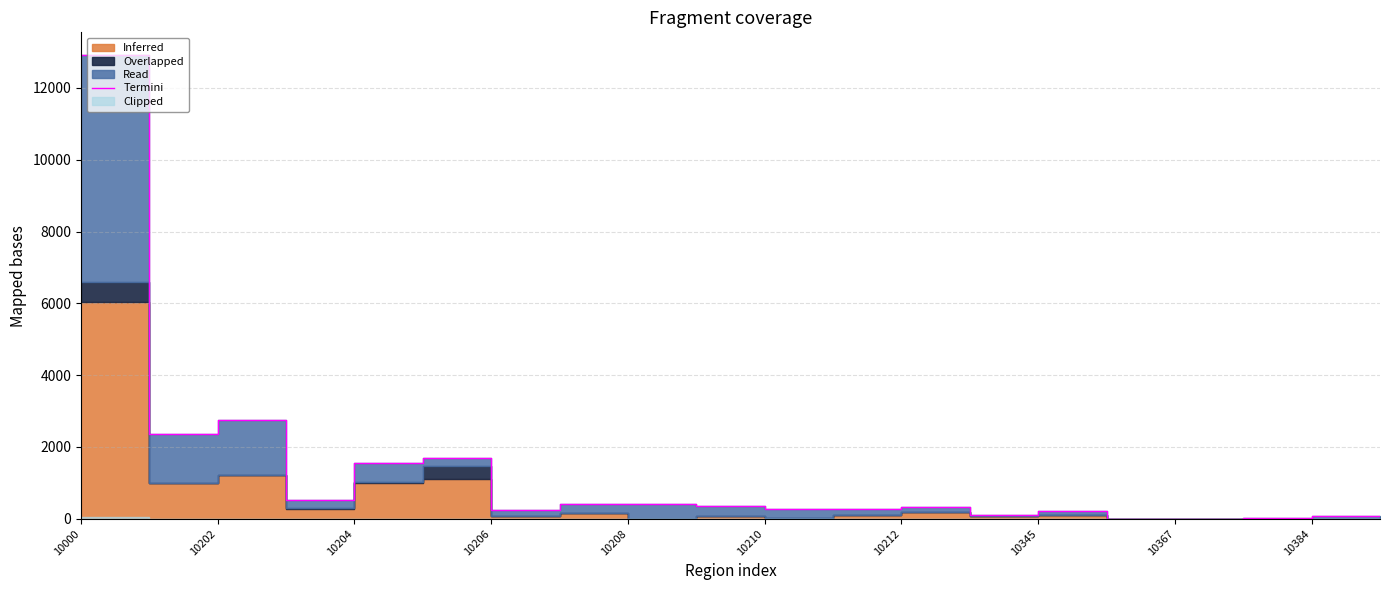

What is the value of the 7th point from the left?

259